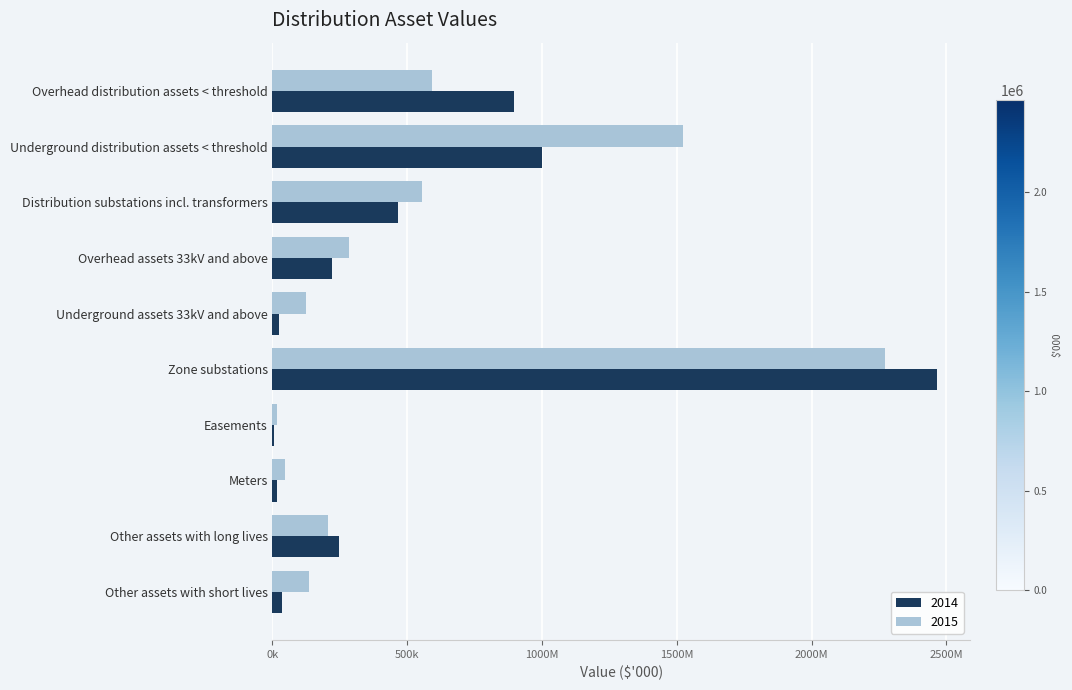

Are the bars horizontal?

Yes